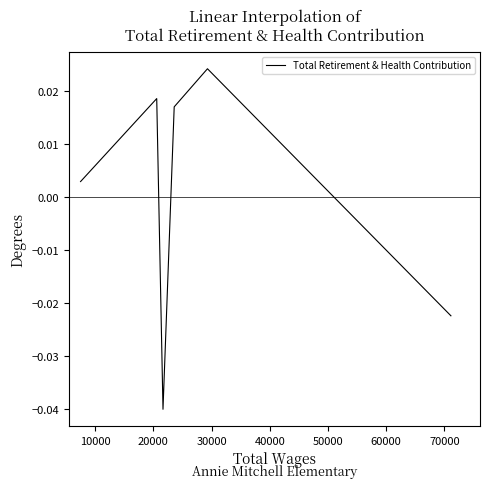

True or false: the data has more than 0 interior local peaks.

True